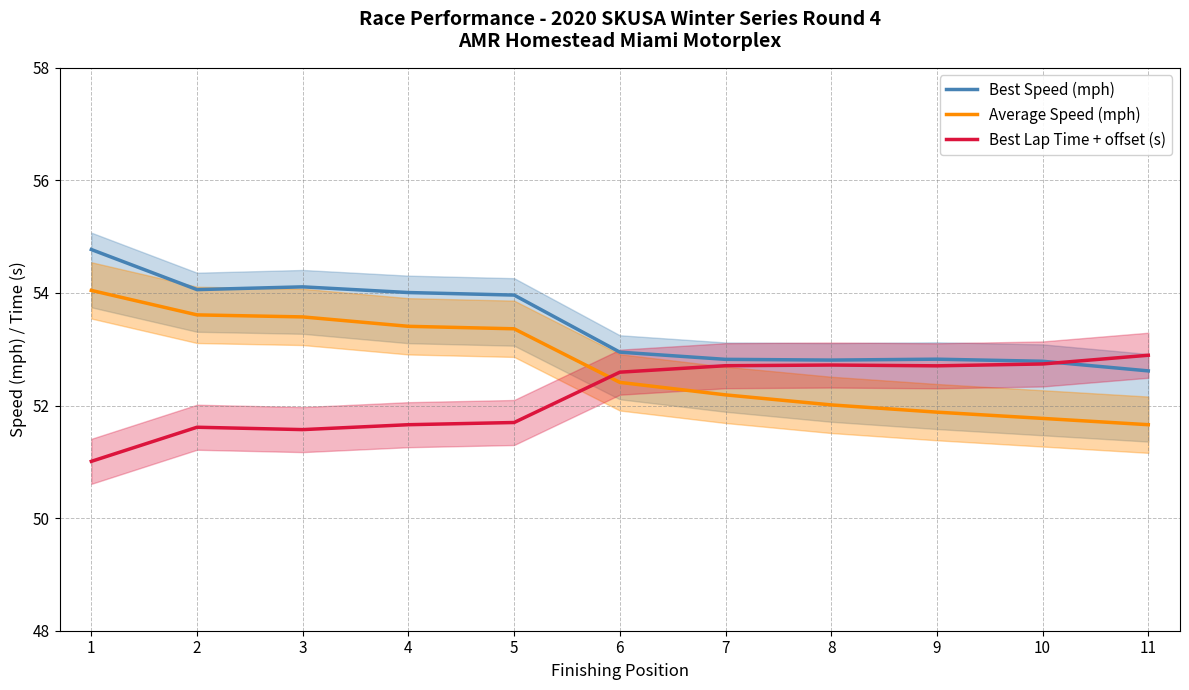

Between 8 and 1, which is larger?

1